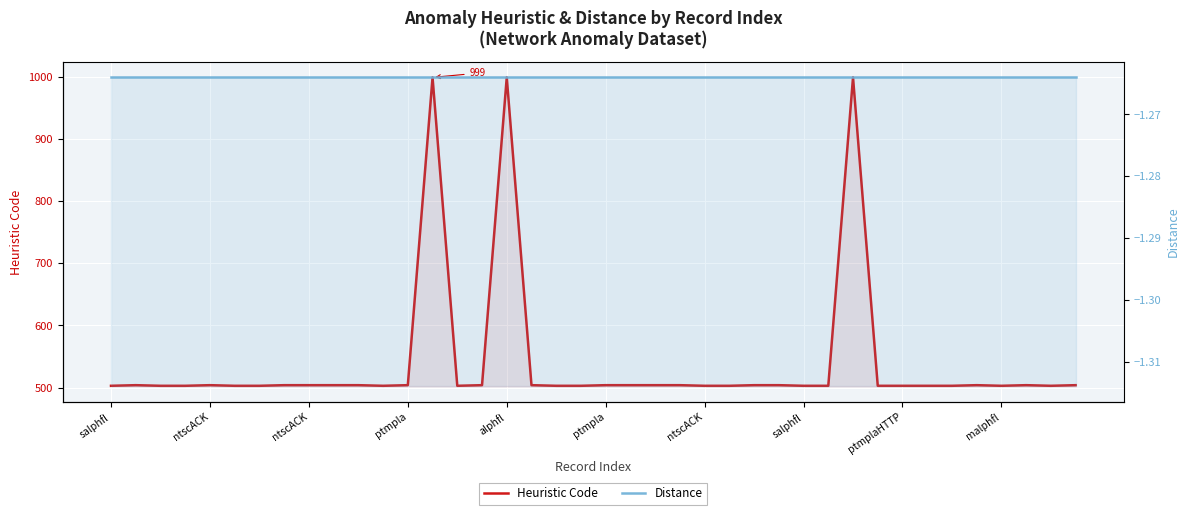

How many values in the Heuristic Code series are below 504?

19